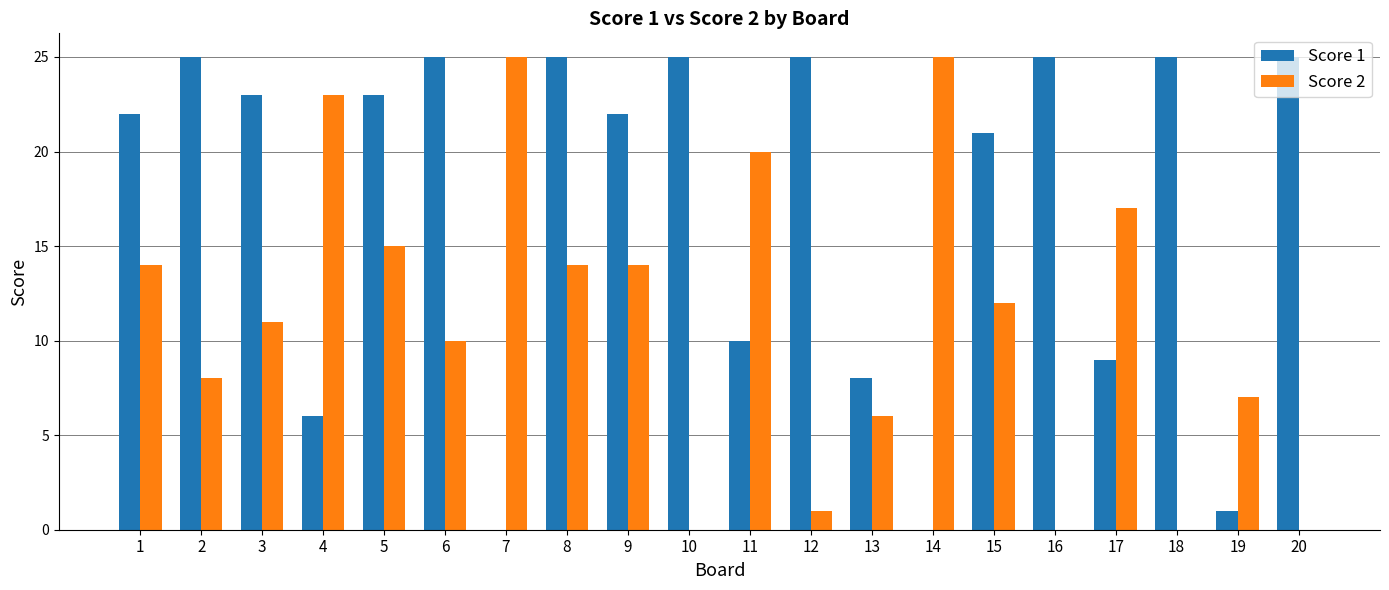

What value does the Score 2 series have at 2?

8